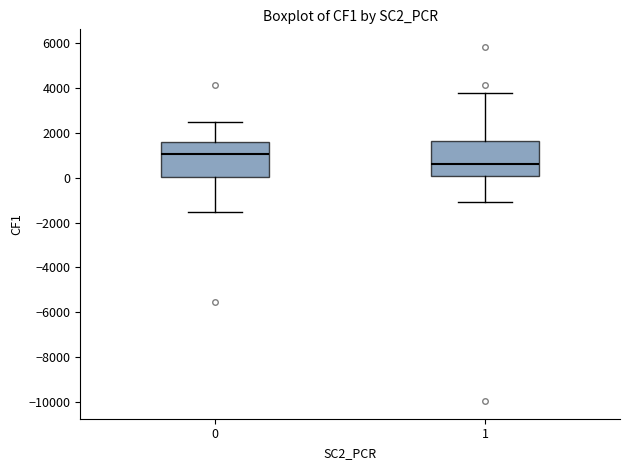

Where does the lower whisker of the box at x = 1 end on the y-axis? The values are not printed on the chart, so give them approximately, as read against the axis.

-1000